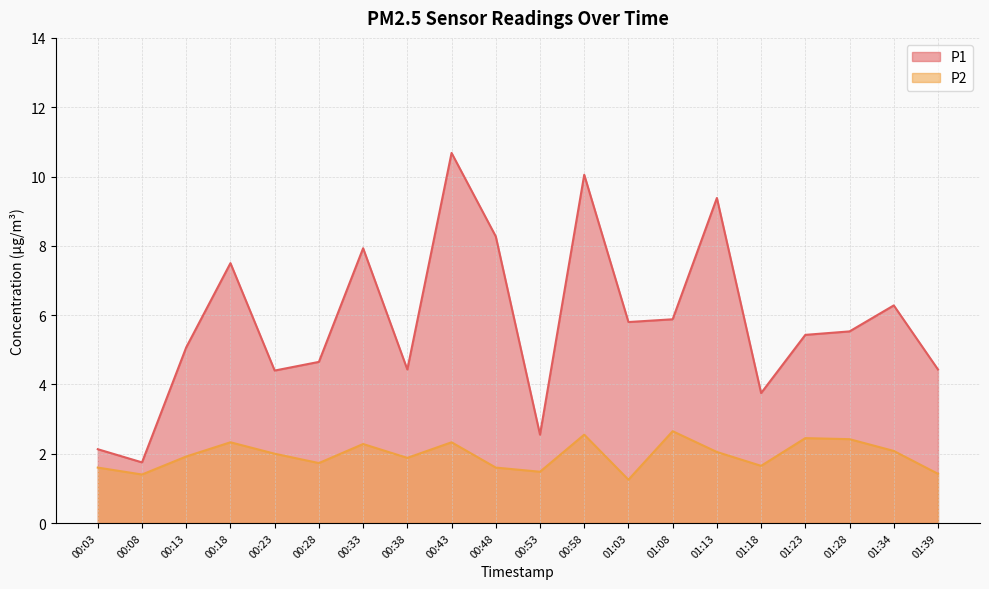

True or false: P1 and P2 cross at least once.

False